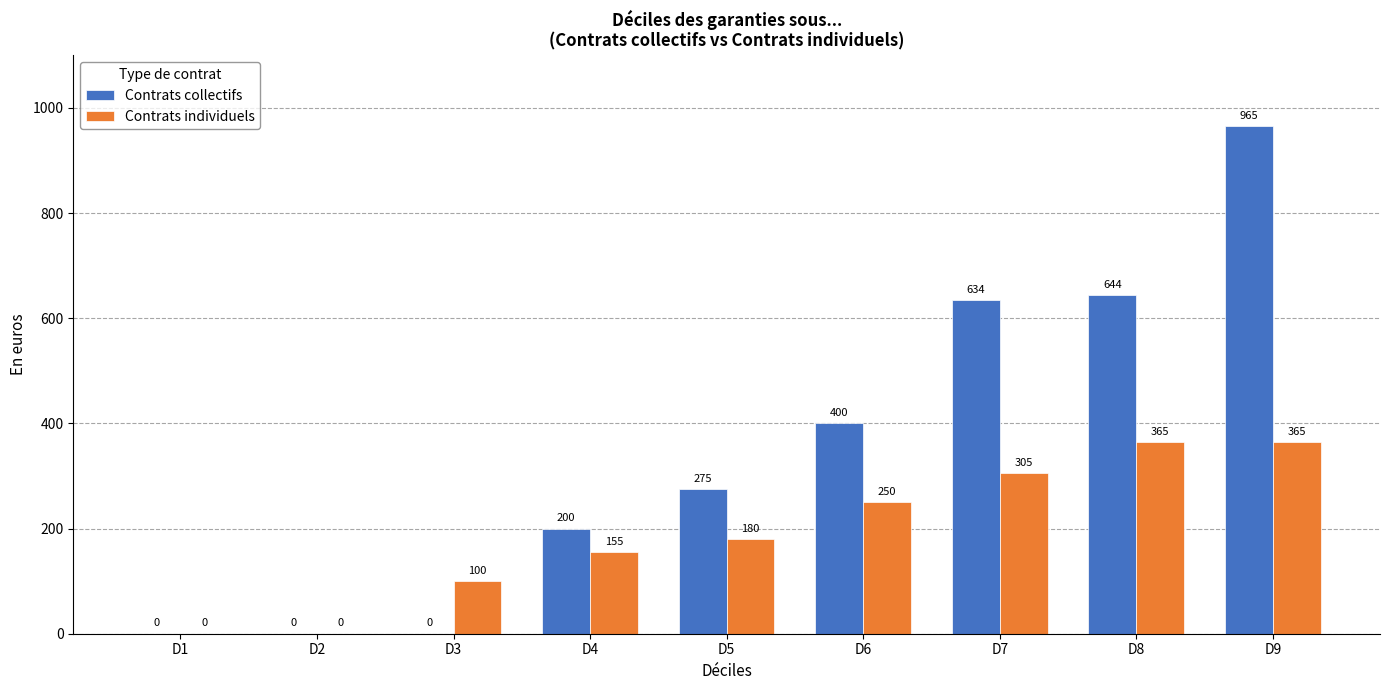

What is the maximum value for Contrats individuels?

365